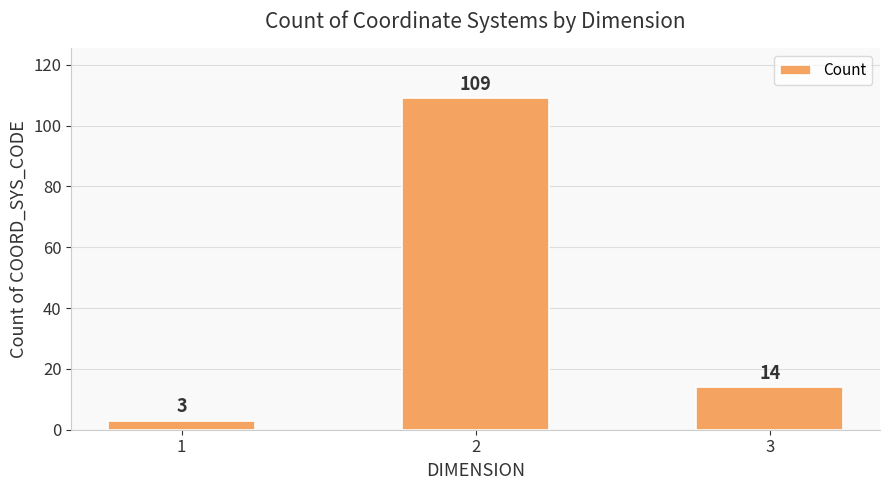

What is the value of the 3rd bar from the left?

14